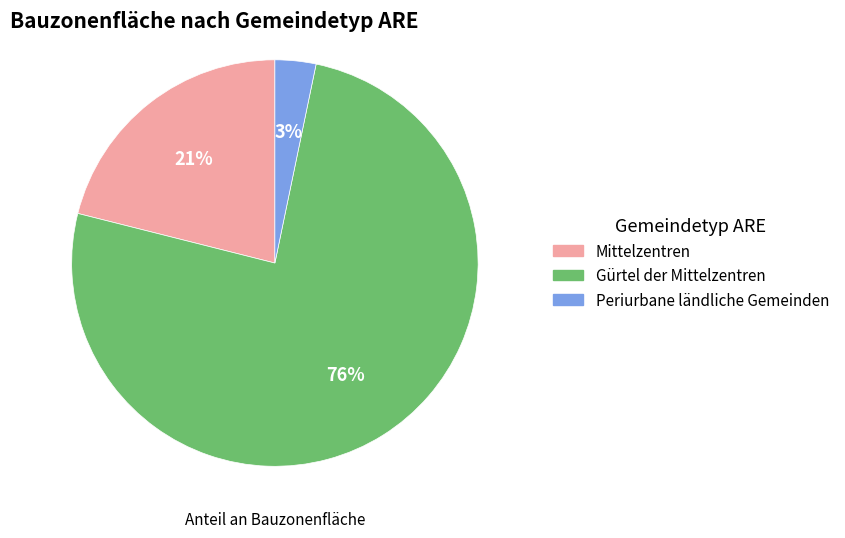

The Gürtel der Mittelzentren slice represents 76% of the pie. True or false?

True